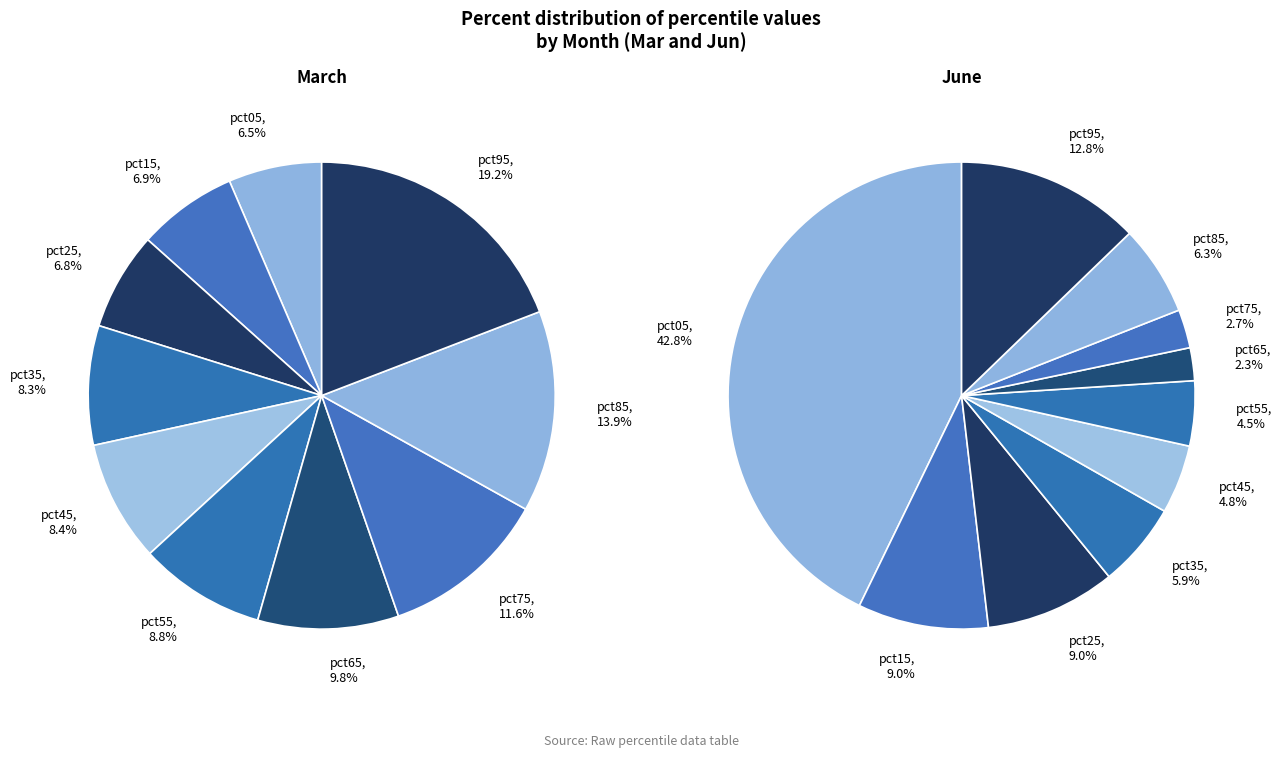

Does values_jun account for over 50% of the chart?

No